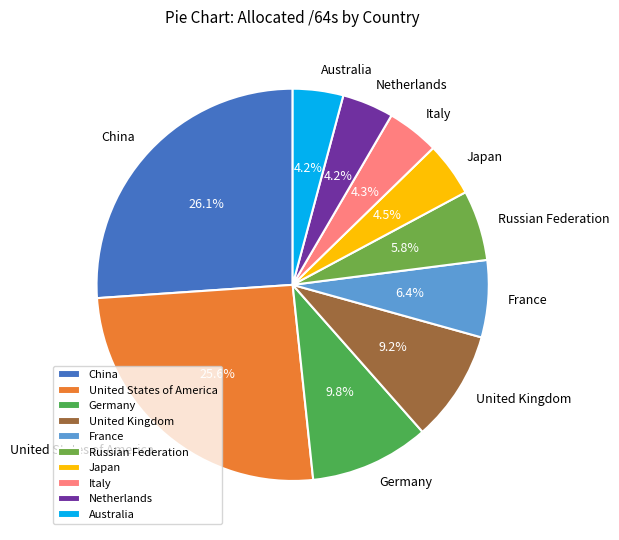

What percentage is NOT represented by France?

93.6%